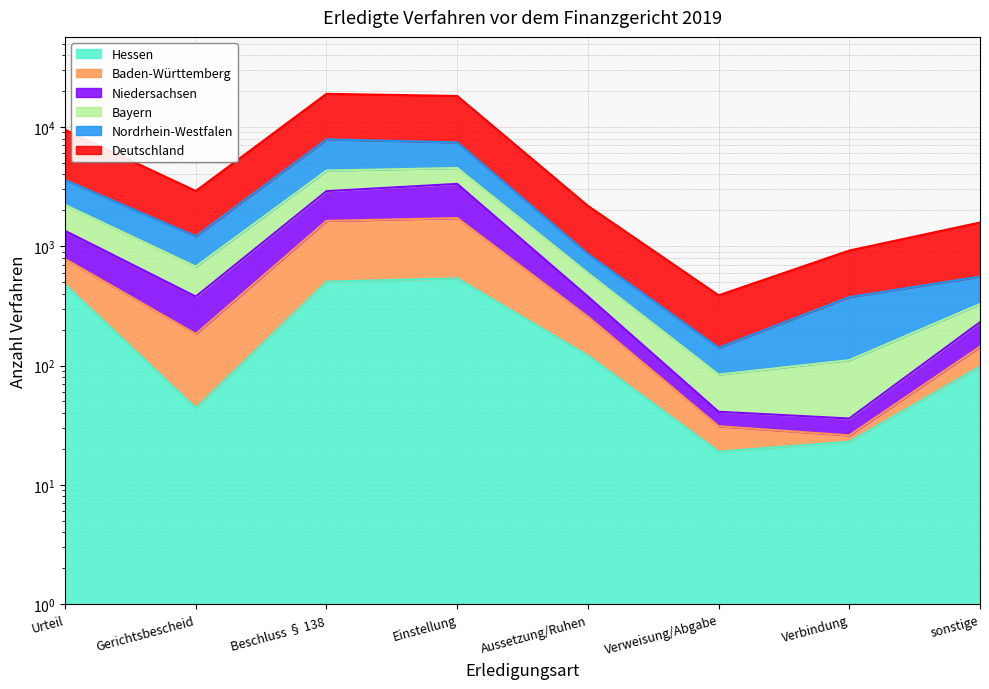

The Deutschland series shows 9472 at Urteil. True or false?

True